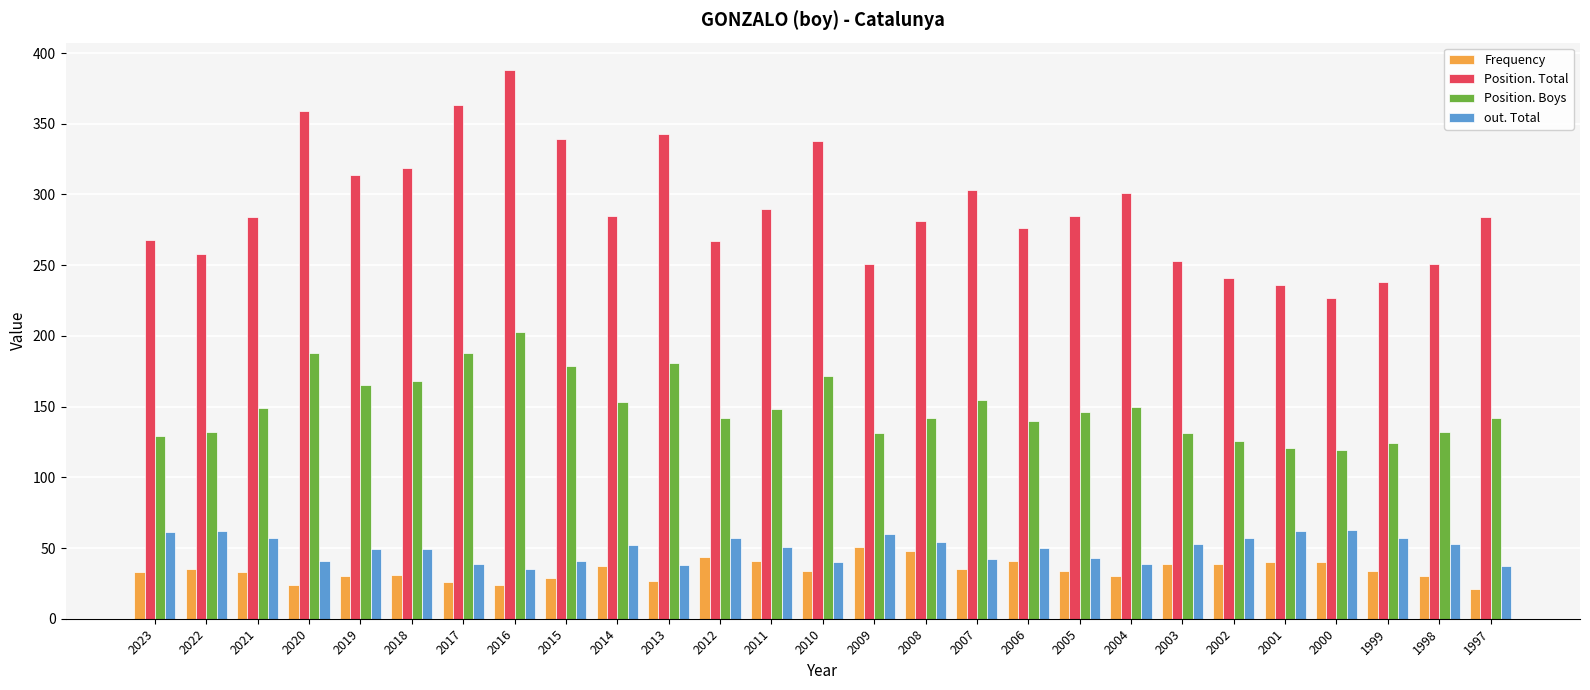

What is the value of the out. Total bar at the 11th from the left?

38